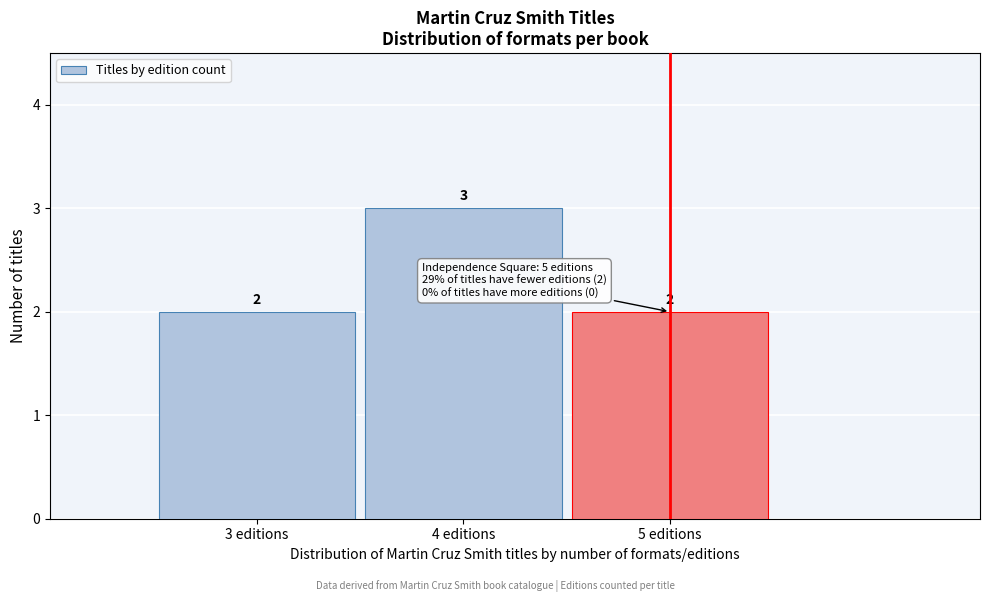

Over which range of the x-axis is the bar tallest?

3.5 to 4.5